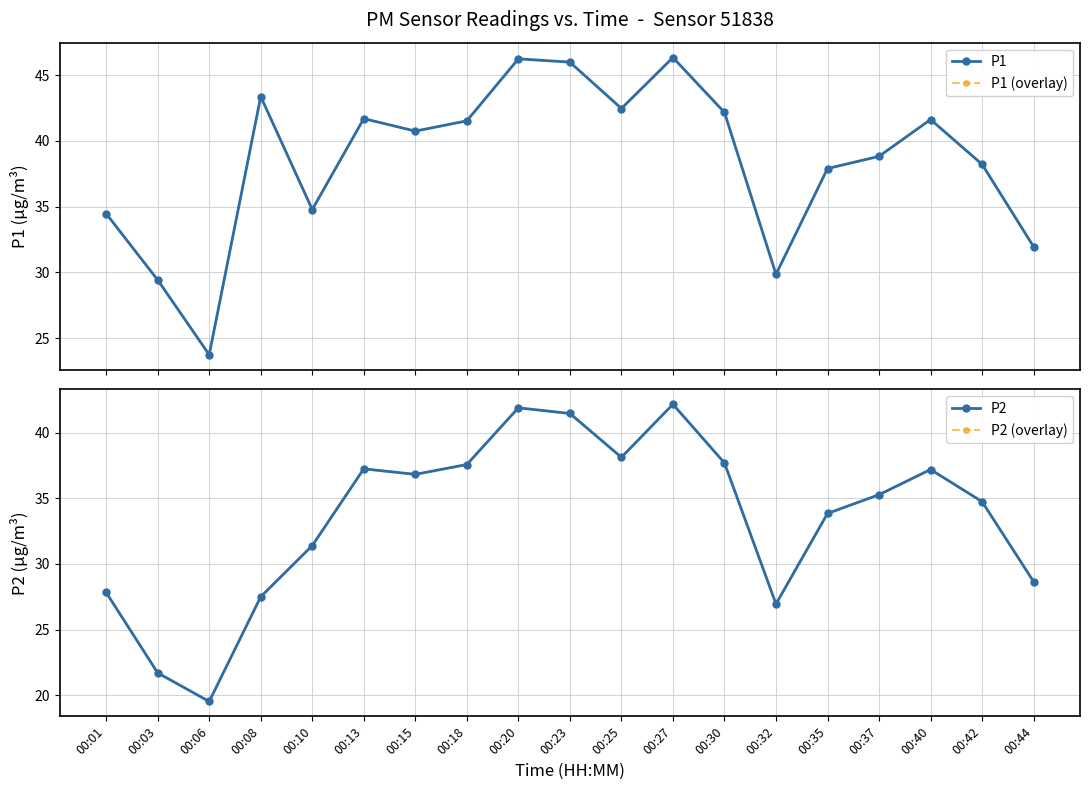

What is the spread (max minus min) of values at 00:08?

15.9